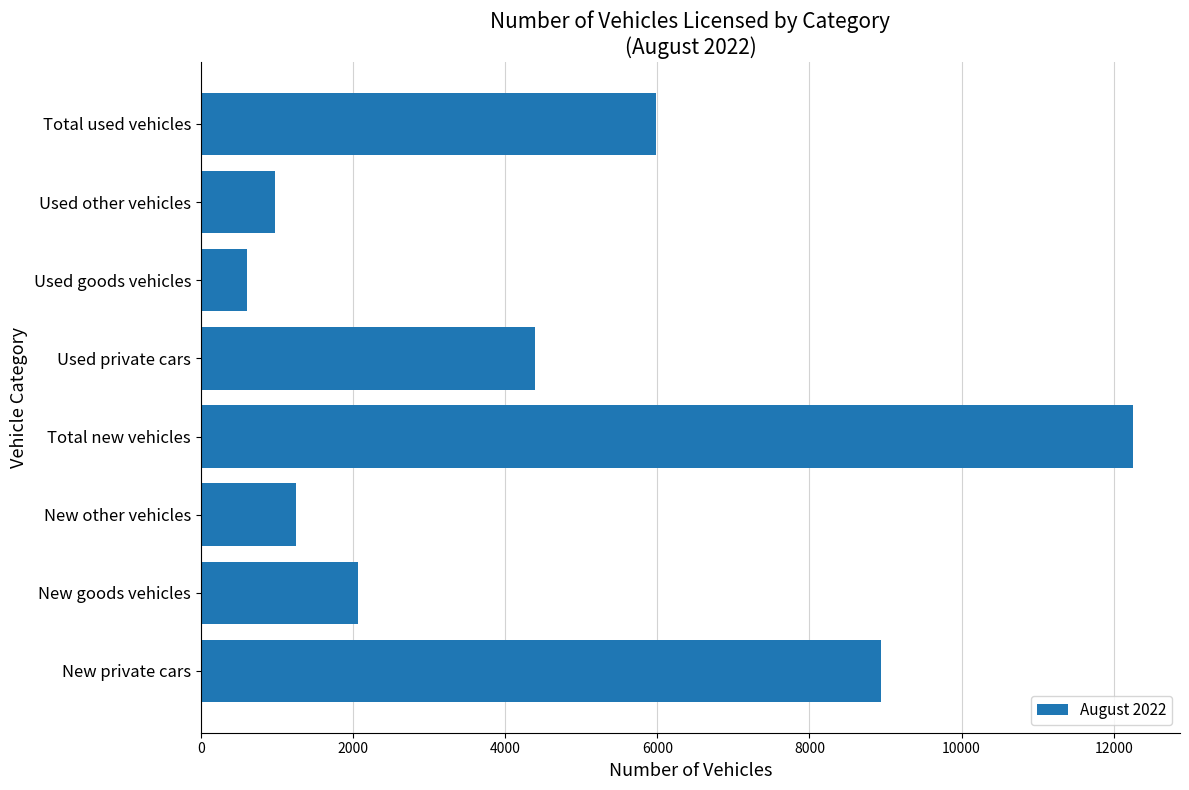

List the labels in order of value, largest first.

Total new vehicles, New private cars, Total used vehicles, Used private cars, New goods vehicles, New other vehicles, Used other vehicles, Used goods vehicles